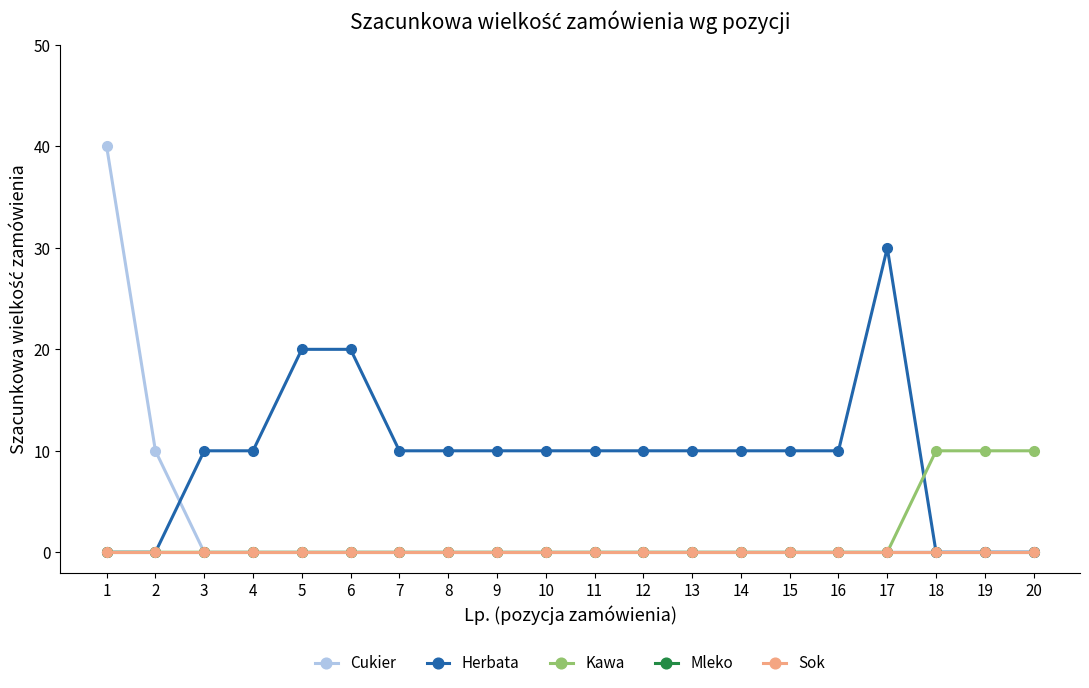

True or false: Herbata and Sok cross at least once.

False